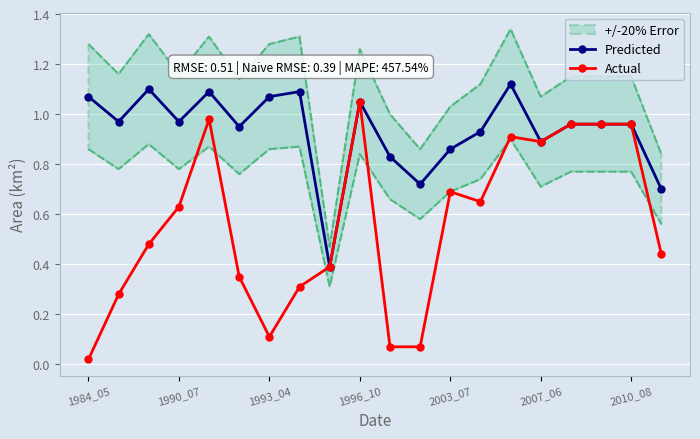

At which label is Actual closest to 0?

1984_05